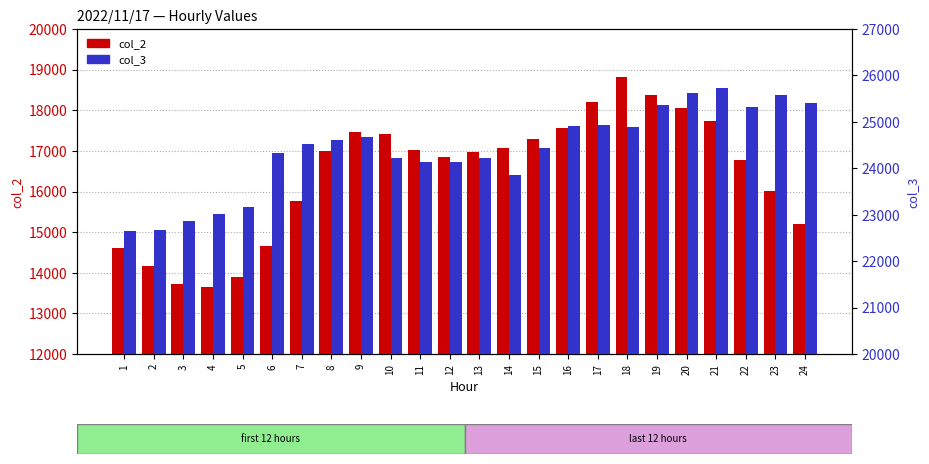

Which has a higher value, 11 or 20?

20